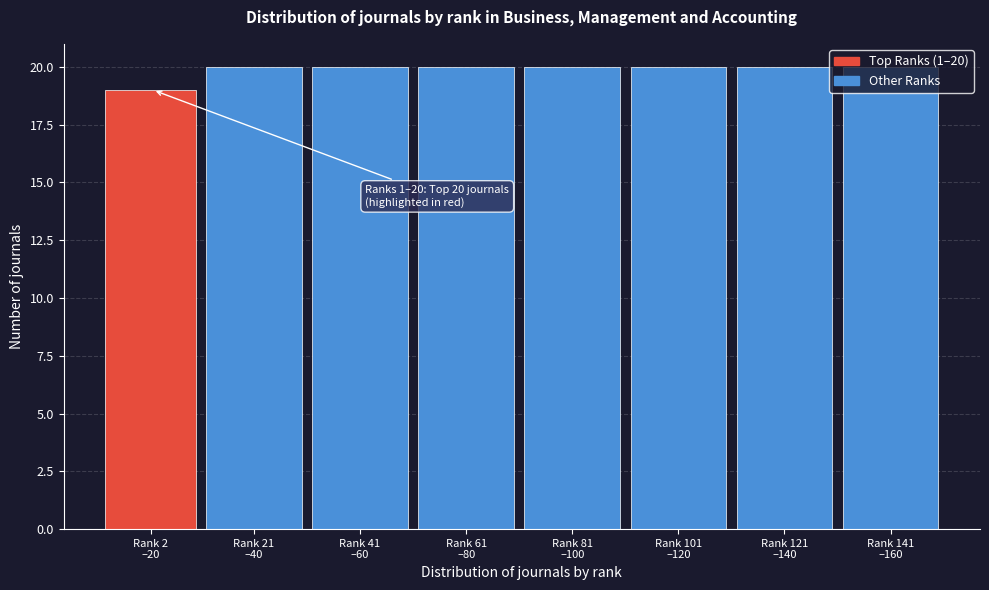

What is the greatest value displayed?

20